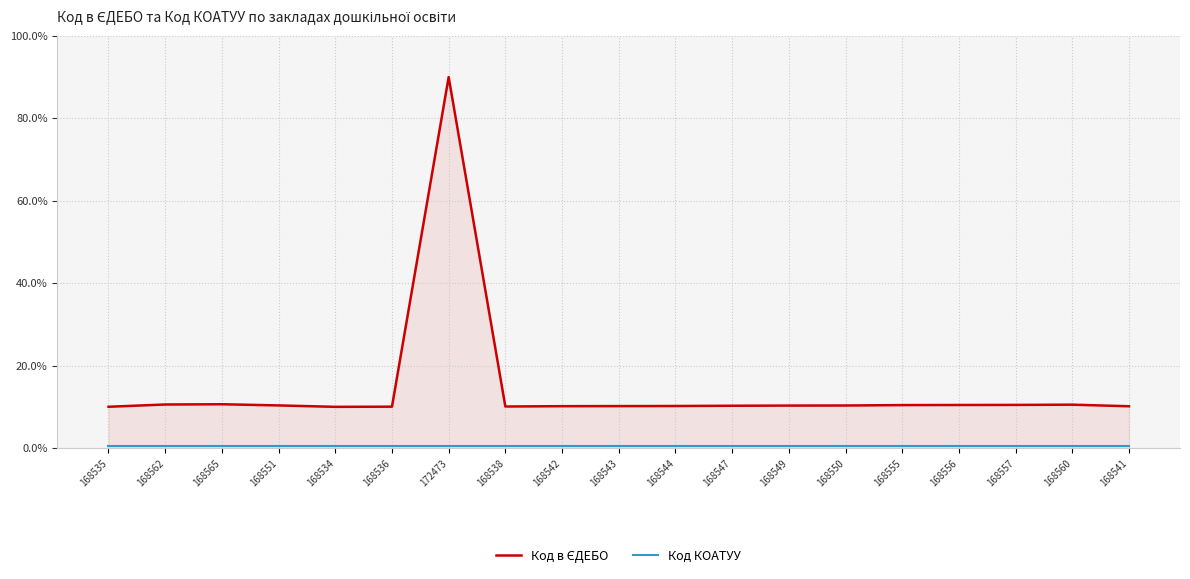

At which category does the chart reach its peak across all series?

172473